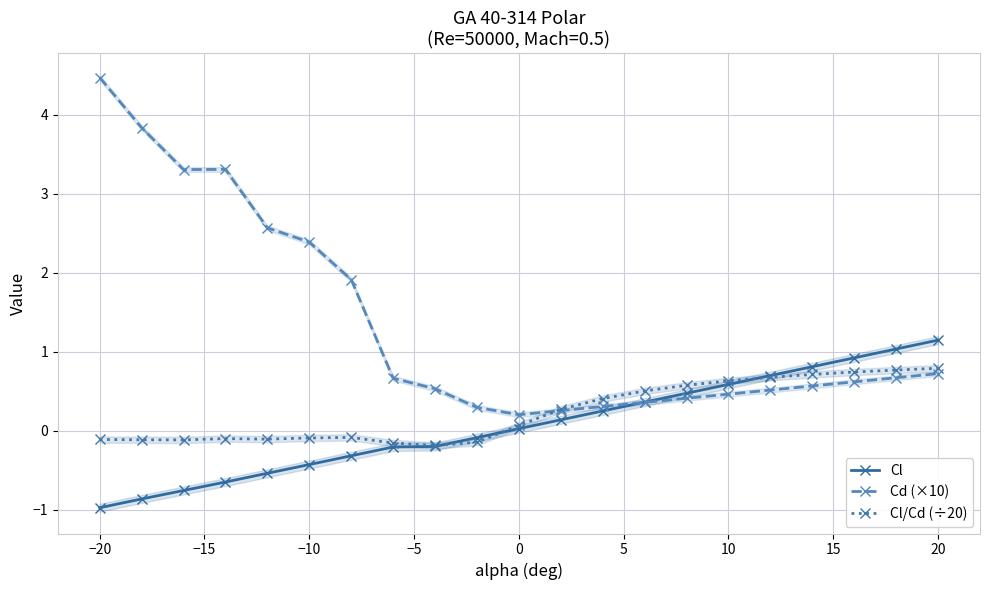

How many times do Cl and Cd (×10) cross each other?

1